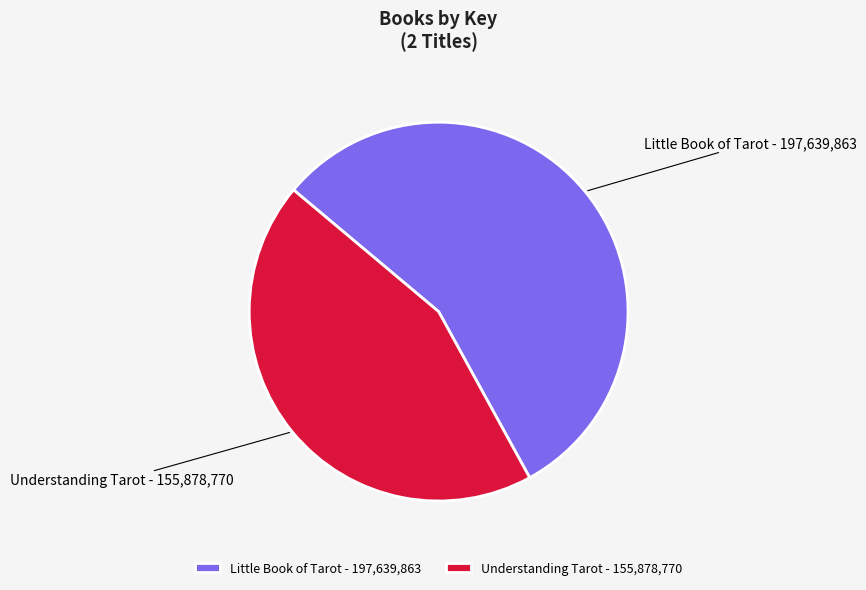

What is the ratio of the value at Little Book of Tarot - 197,639,863 to the value at Understanding Tarot - 155,878,770?

1.3